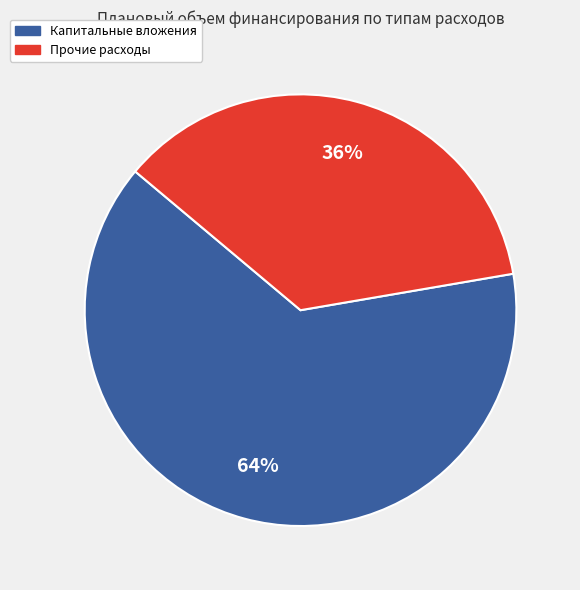

Rank the categories by value from highest to lowest.

Капитальные вложения, Прочие расходы